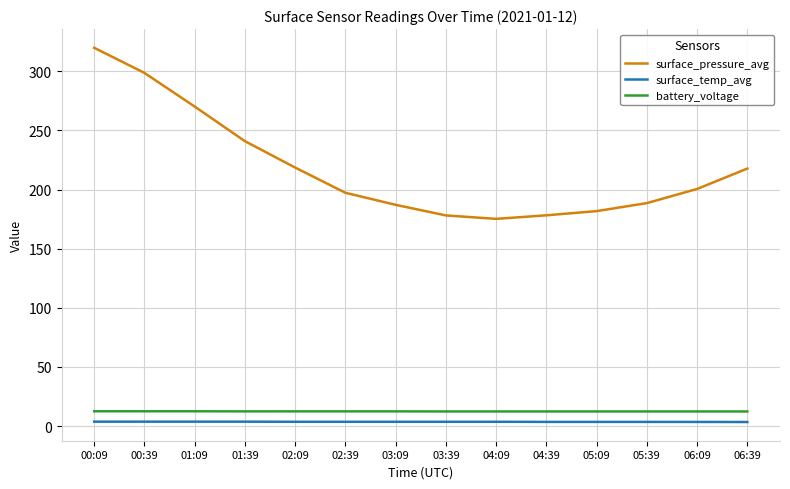

At which category is the sum across all series the highest?

00:09